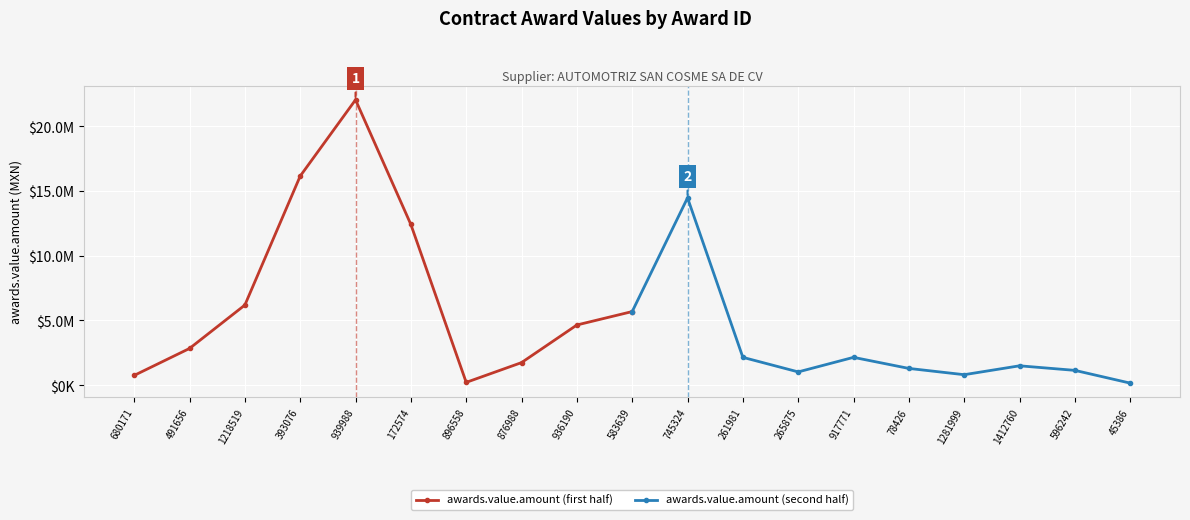

What is the difference between the highest and lowest values at 939988?

19901277.7